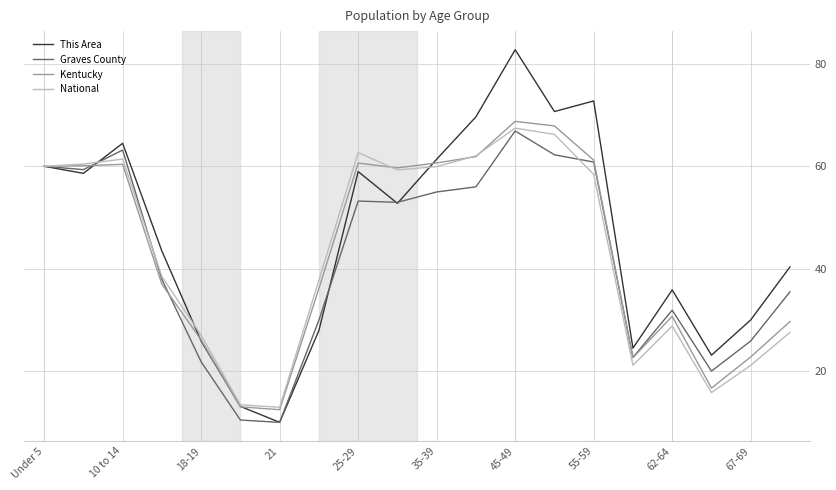

What is the maximum value shown in the chart?

82.8